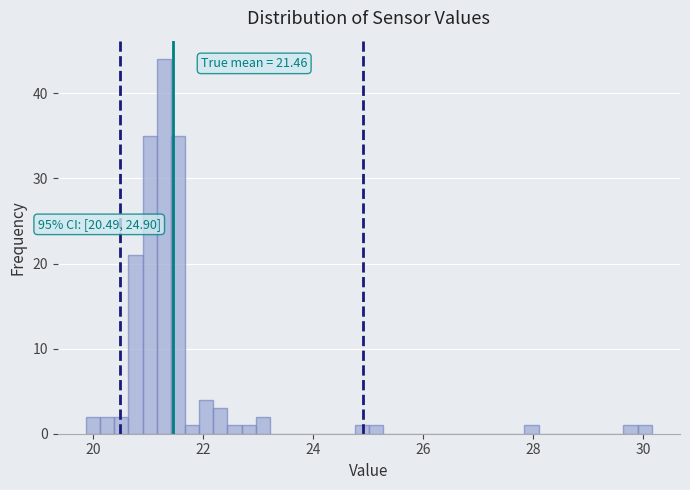

Read against the x-axis, roughly where is the centre of the tallest bar?

21.2